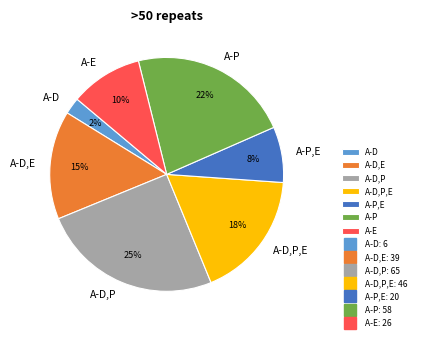

To the nearest percent, what is the average slice percentage?

14%